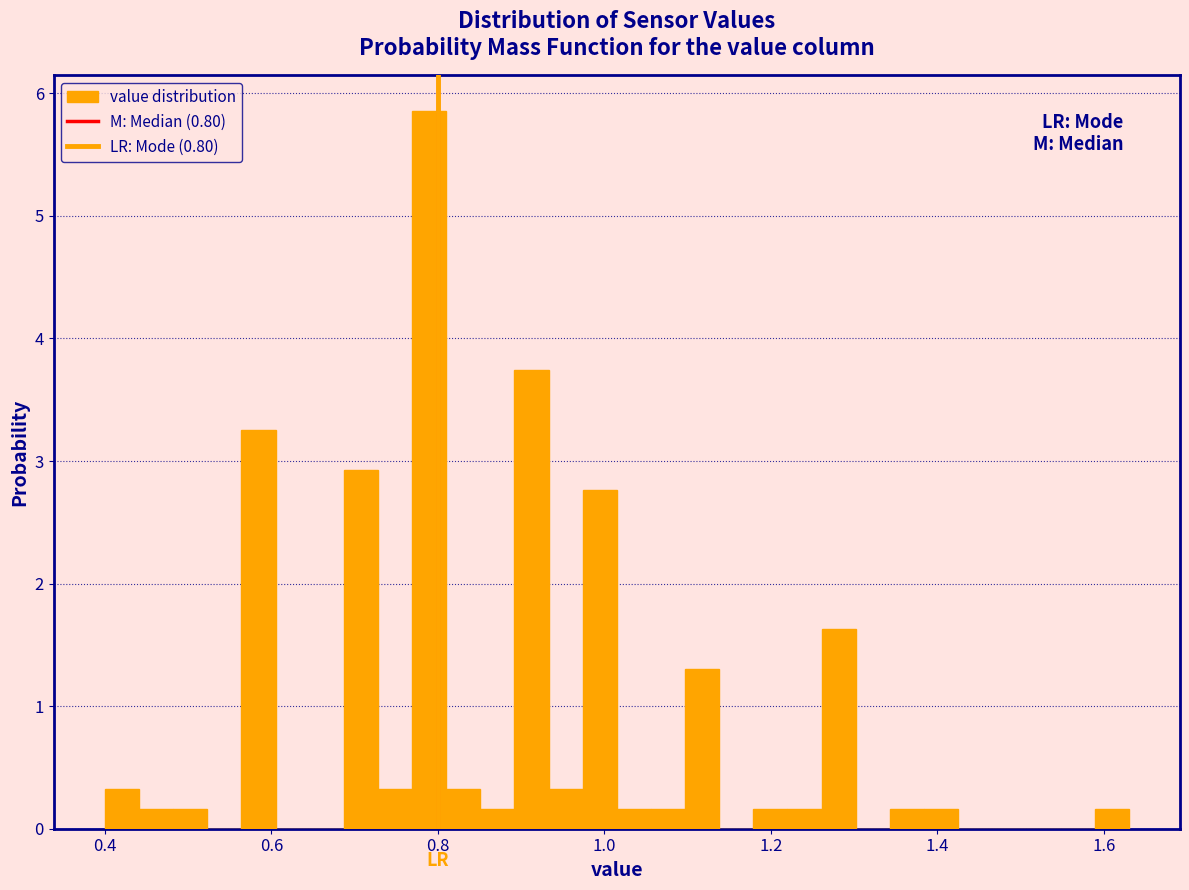

Around what value on the x-axis is the tallest bar? Give the approximate position of its centre, as read against the axis.

0.78